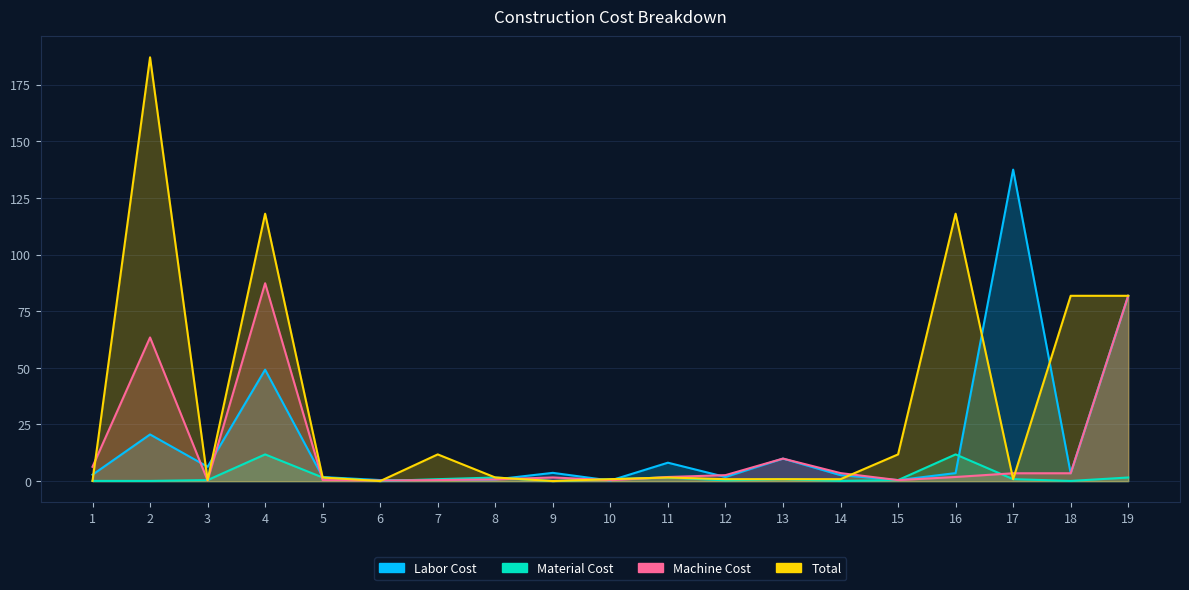

Is it true that Total equals 0.5 at 12?

False